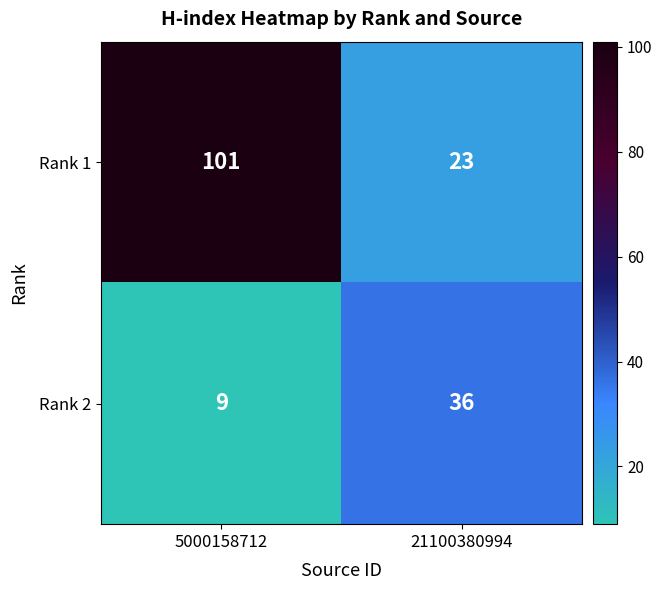

Reading left to right, transcribe all the data shown in this chart.

Rank 1: 101	23
Rank 2: 9	36